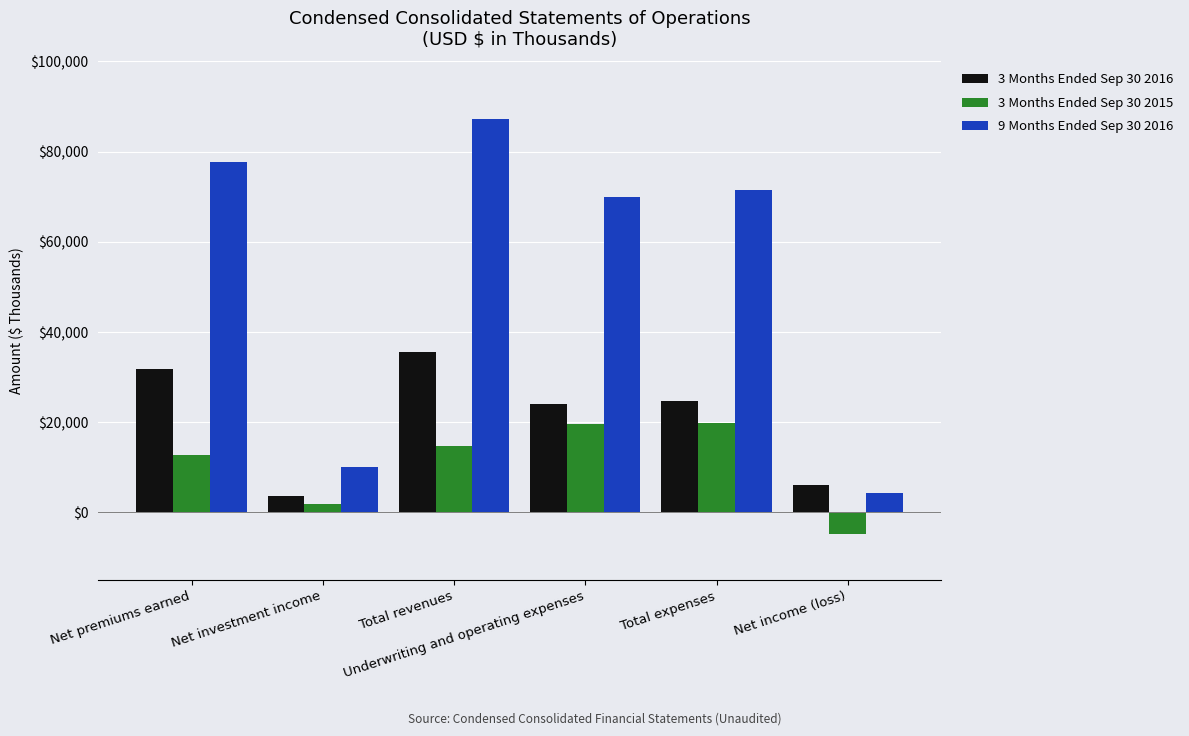

What is the value of the 9 Months Ended Sep 30 2016 bar at the 2nd from the left?

10117